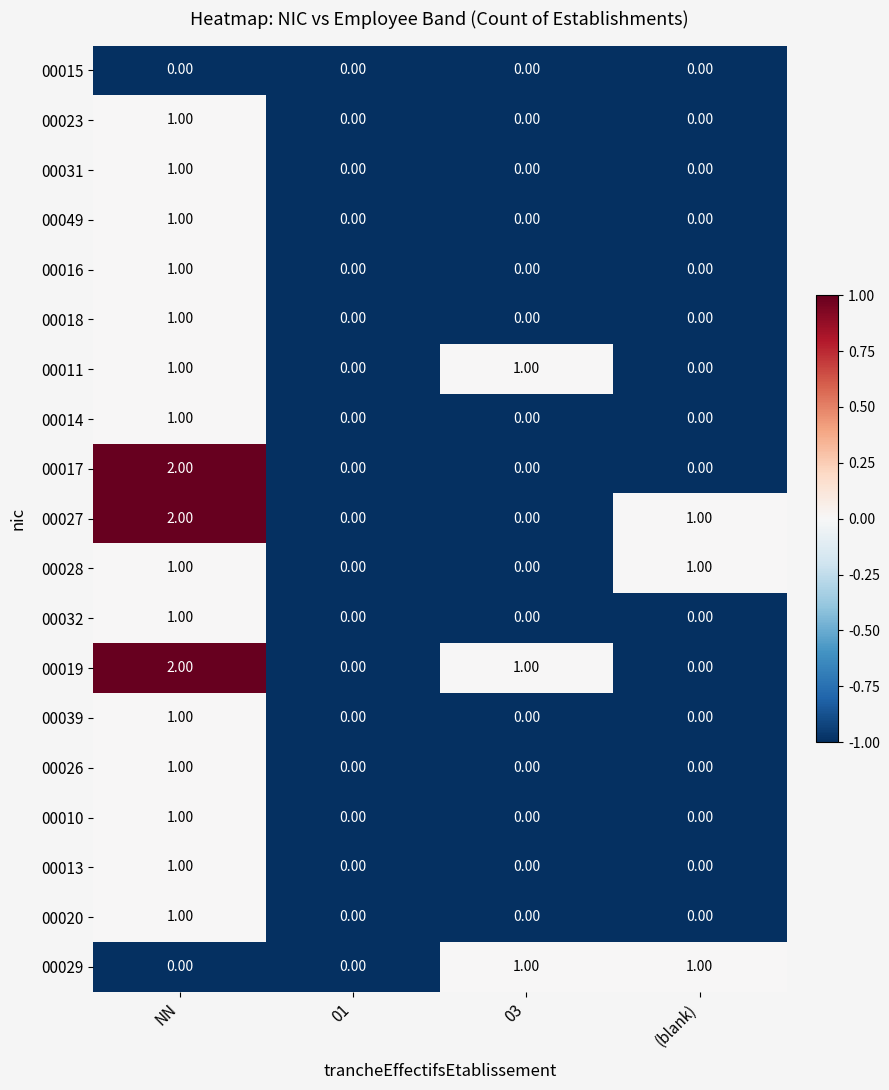

At which label does 00010 reach its peak?

NN